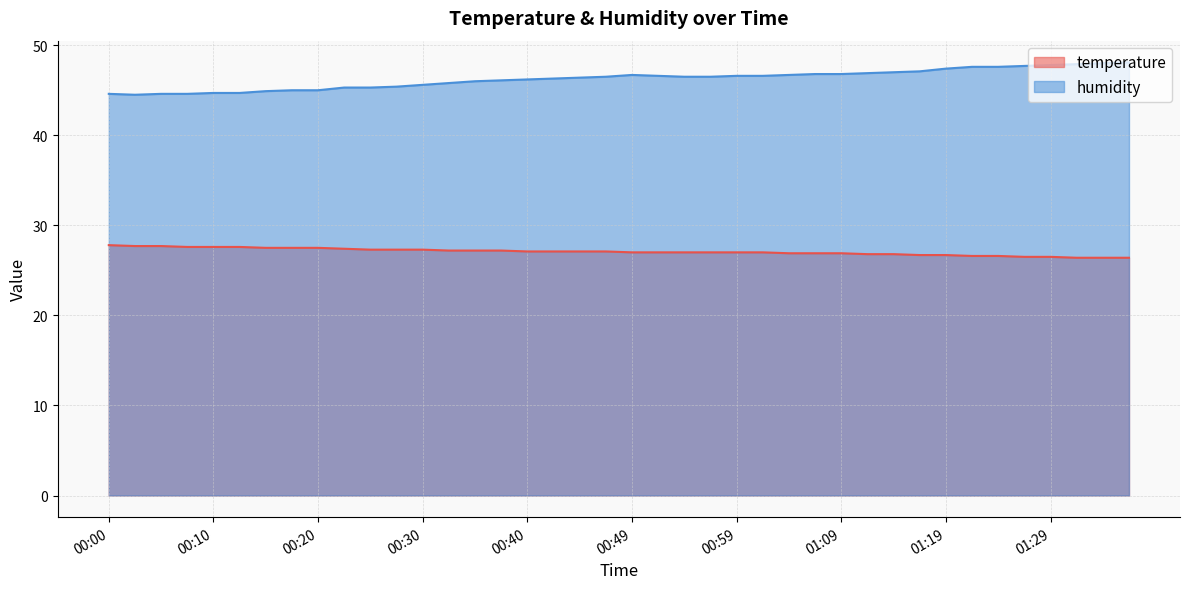

Is the value of humidity at 00:12 greater than the value of temperature at 00:05?

Yes